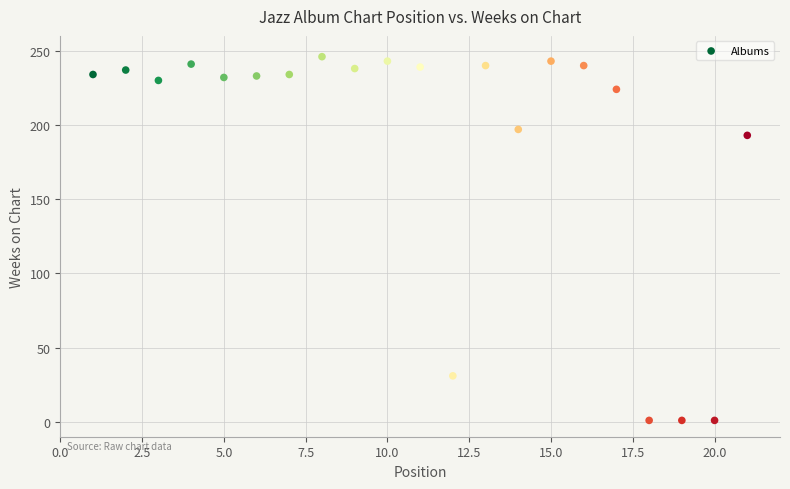

What Y value in the scatter plot is closest to 123?

193